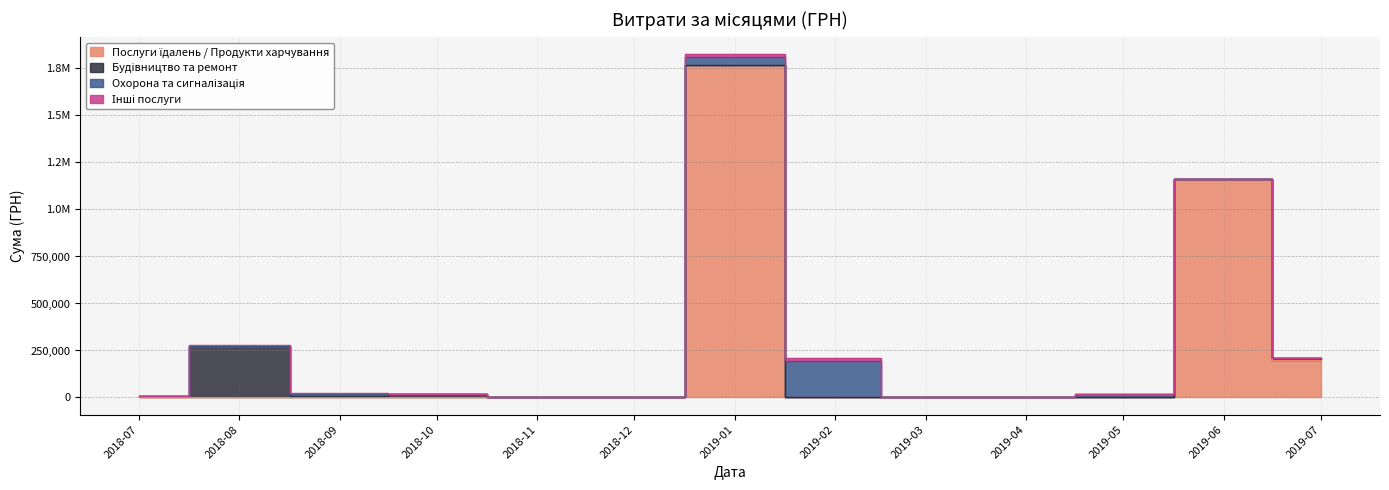

True or false: Інші послуги has more than 1 points higher than both neighbors.

True